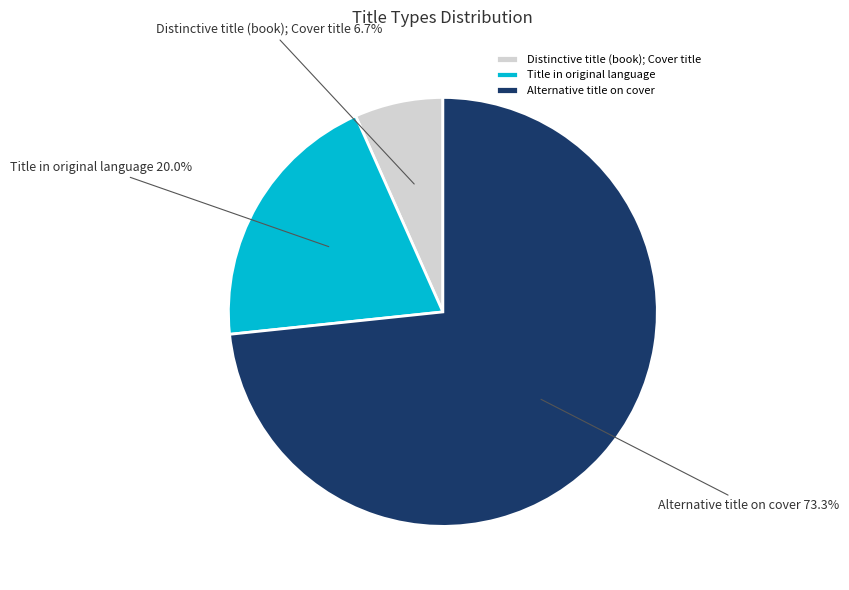

The Alternative title on cover slice represents 65% of the pie. True or false?

False